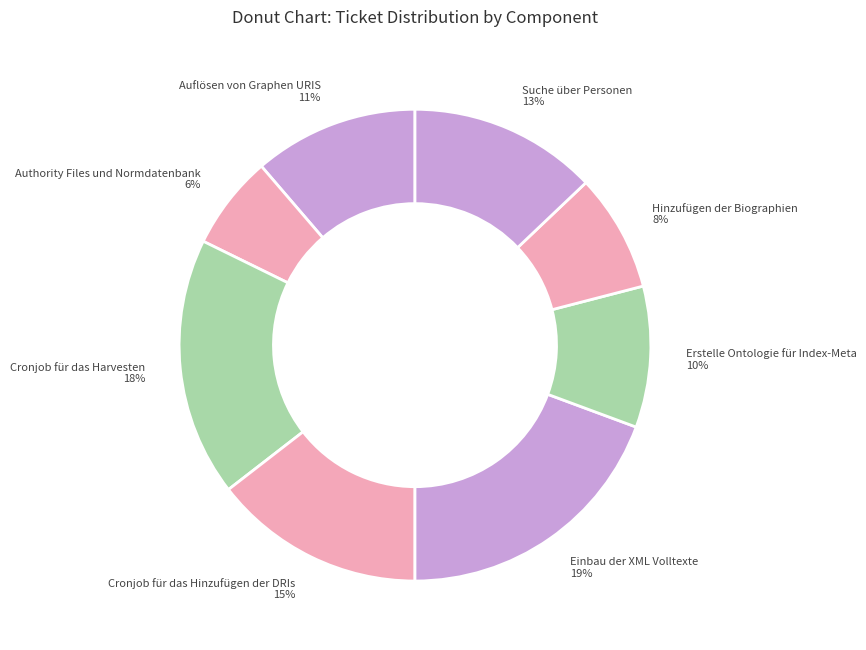

To the nearest percent, what is the combined percentage of Hinzufügen der Biographien and Einbau der XML Volltexte?

27%